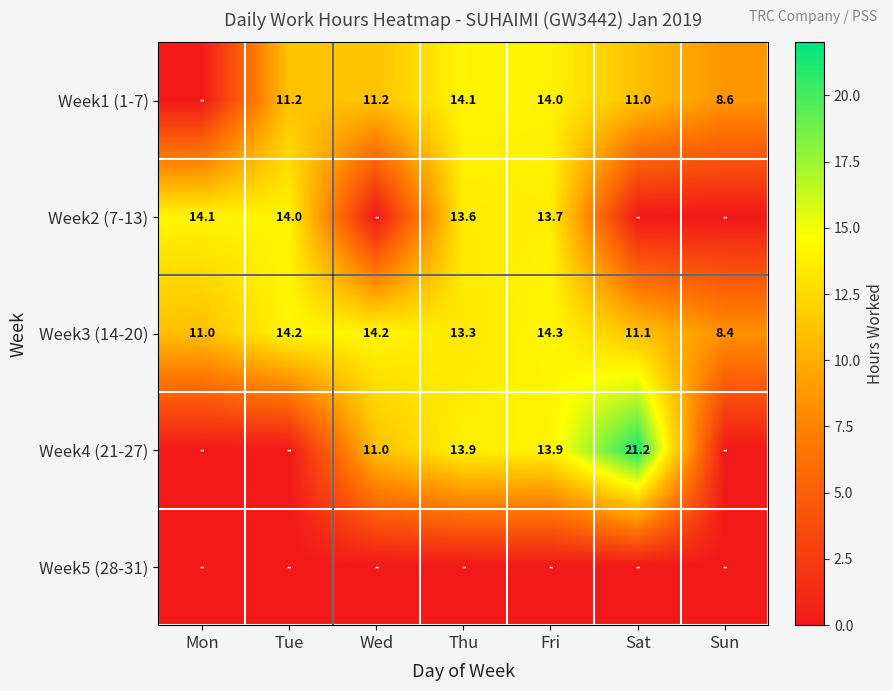

Where is Week3 (14-20) nearest to the value 11?

Mon